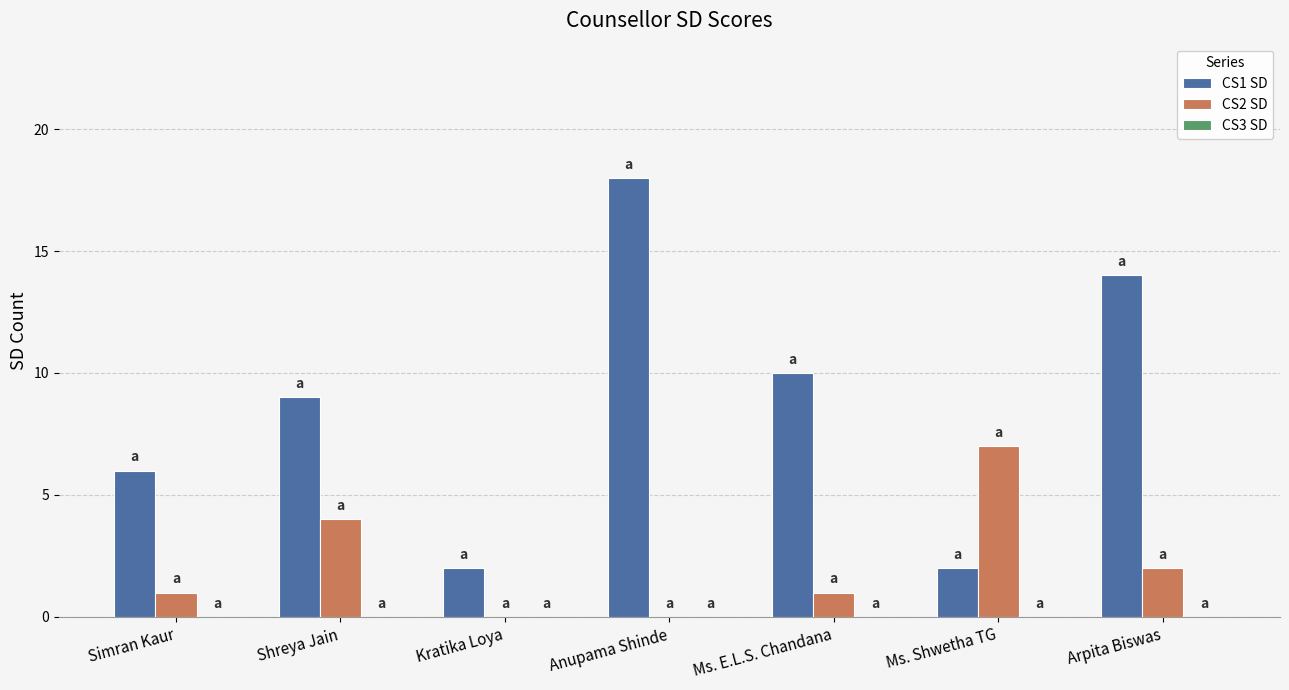

At which category is the sum across all series the highest?

Anupama Shinde